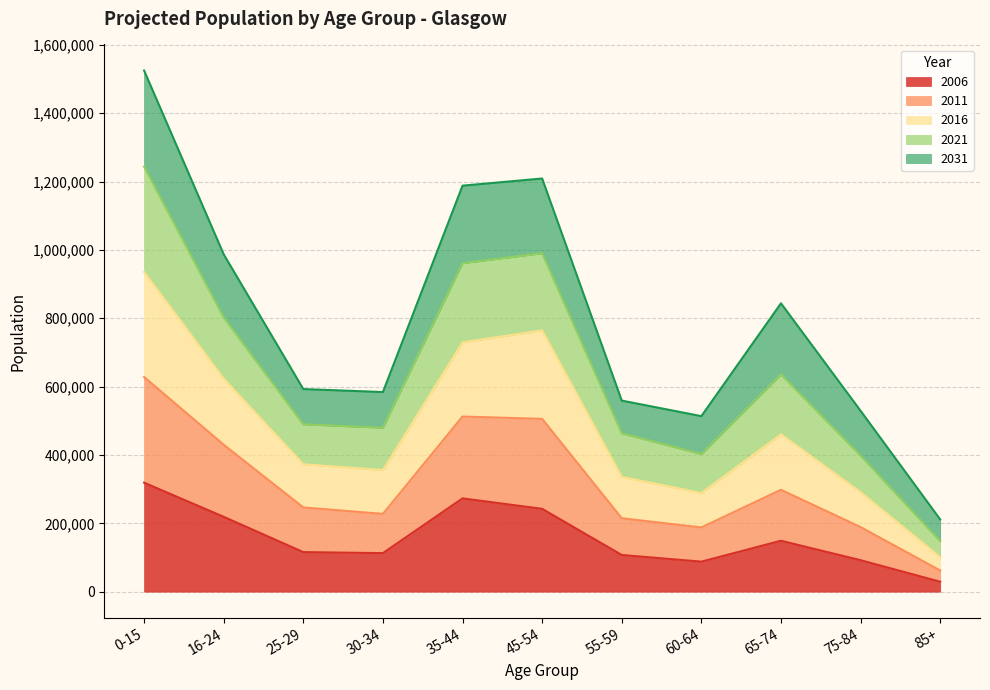

At which category is the sum across all series the highest?

0-15